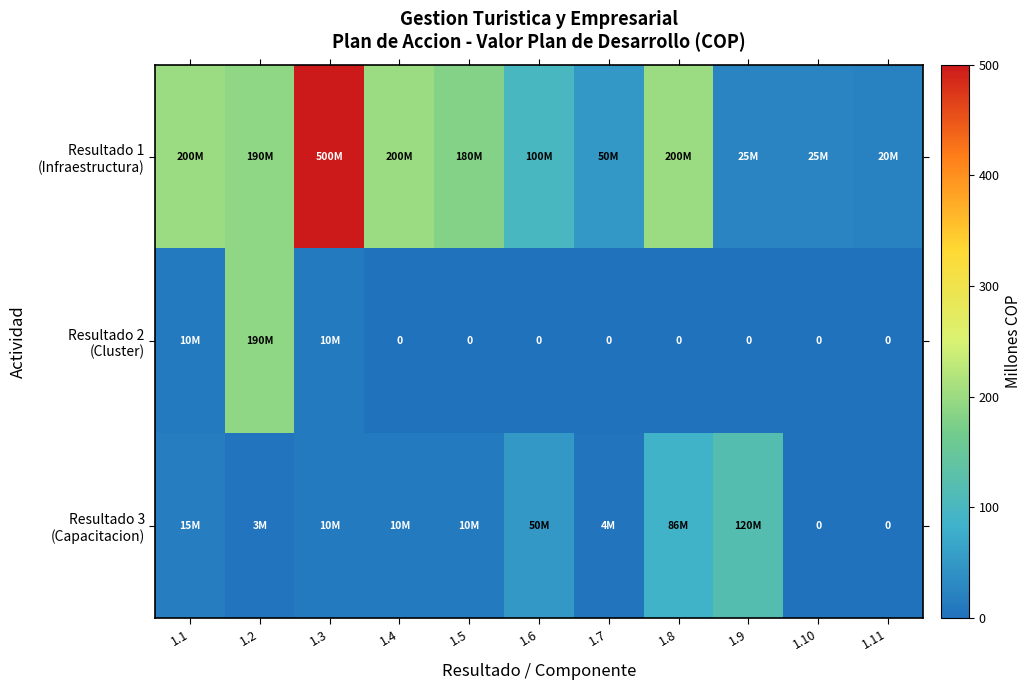

Rank the categories by Resultado 1 (Infraestructura) value from lowest to highest.

1.11, 1.9, 1.10, 1.7, 1.6, 1.5, 1.2, 1.1, 1.4, 1.8, 1.3